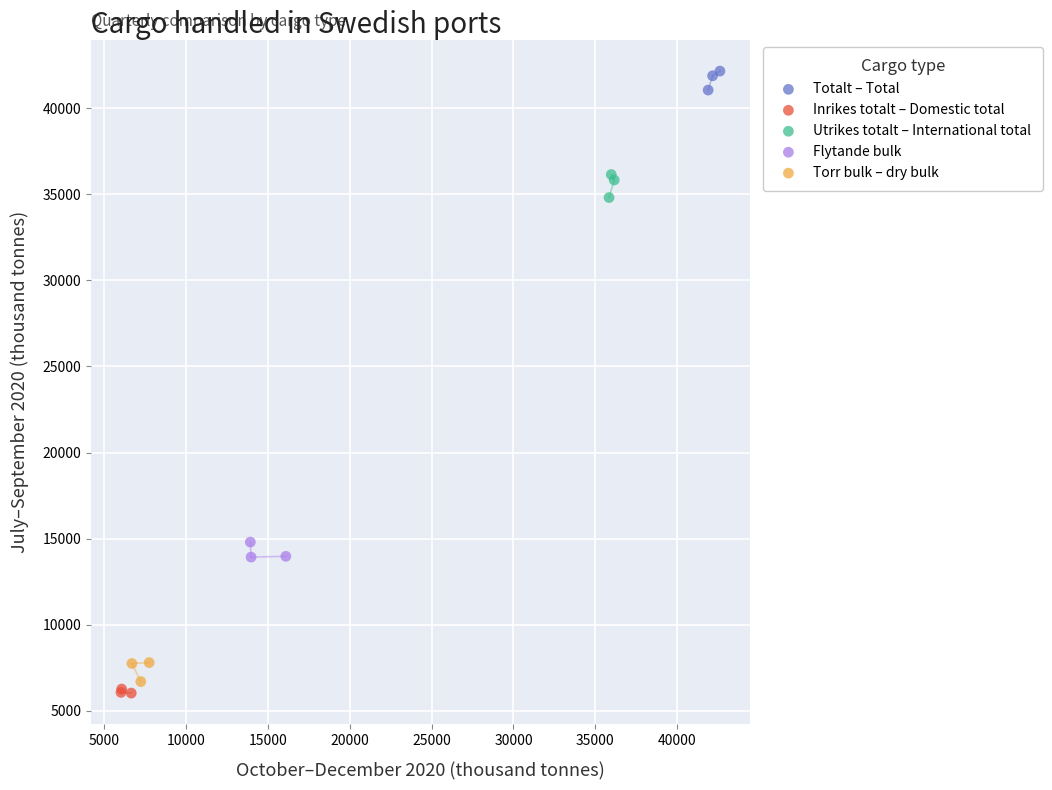

What are all the series names shown in the legend?

Totalt – Total, Inrikes totalt – Domestic total, Utrikes totalt – International total, Flytande bulk, Torr bulk – dry bulk